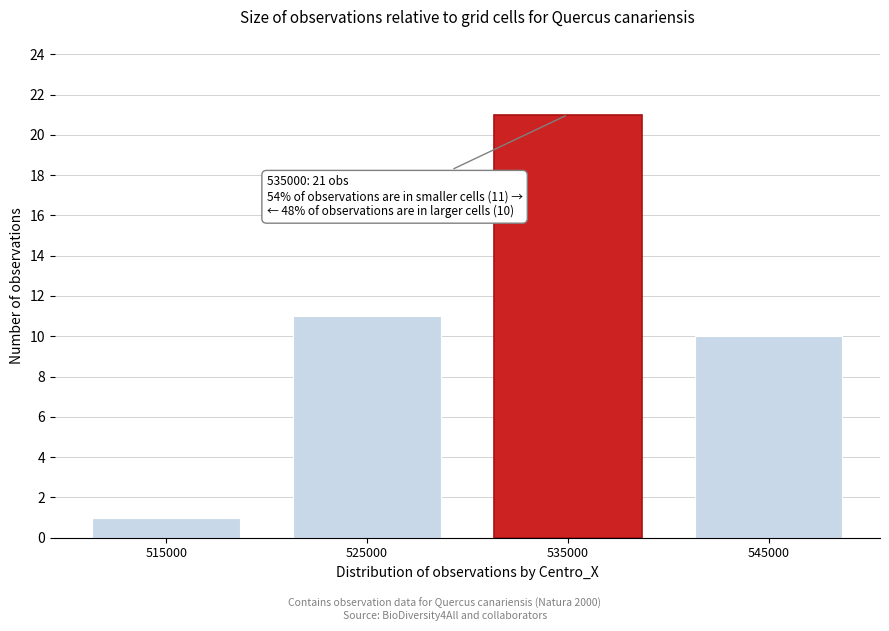

Reading left to right, list all the values displayed in this chart.

1	11	21	10